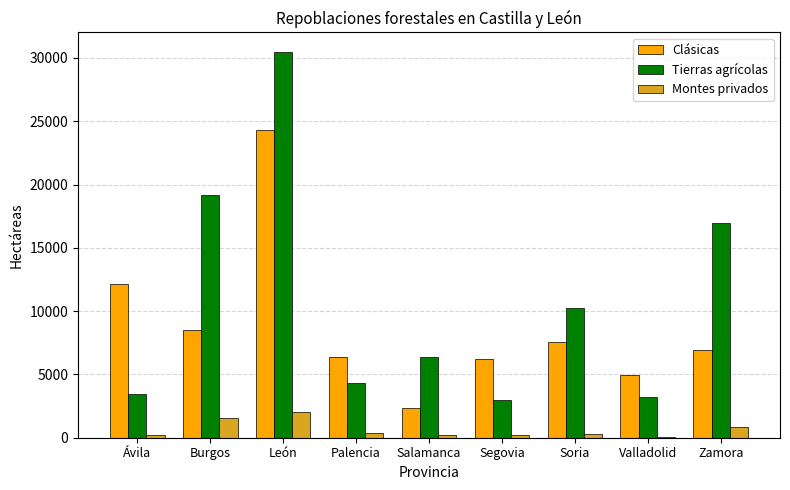

What is the maximum value shown in the chart?

30490